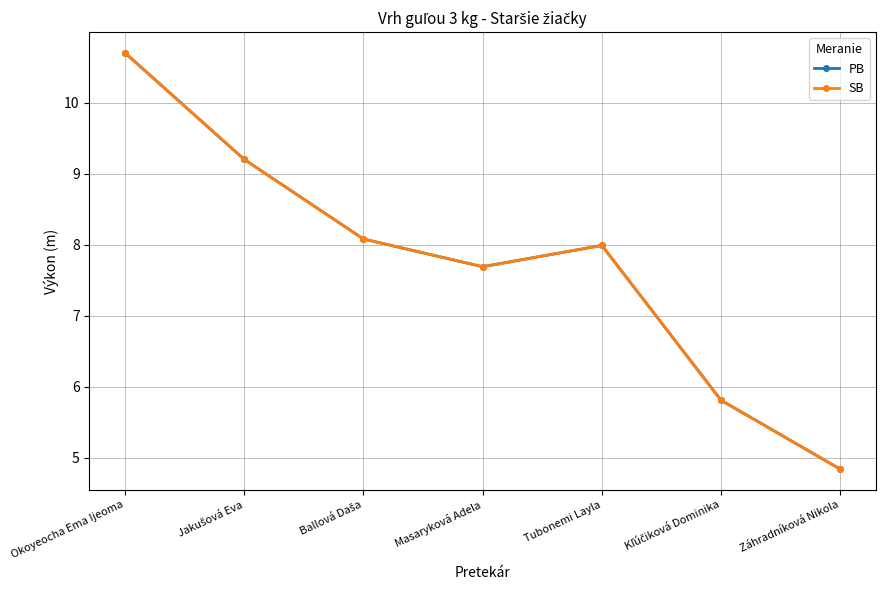

What is the lowest value of the PB series?

4.8